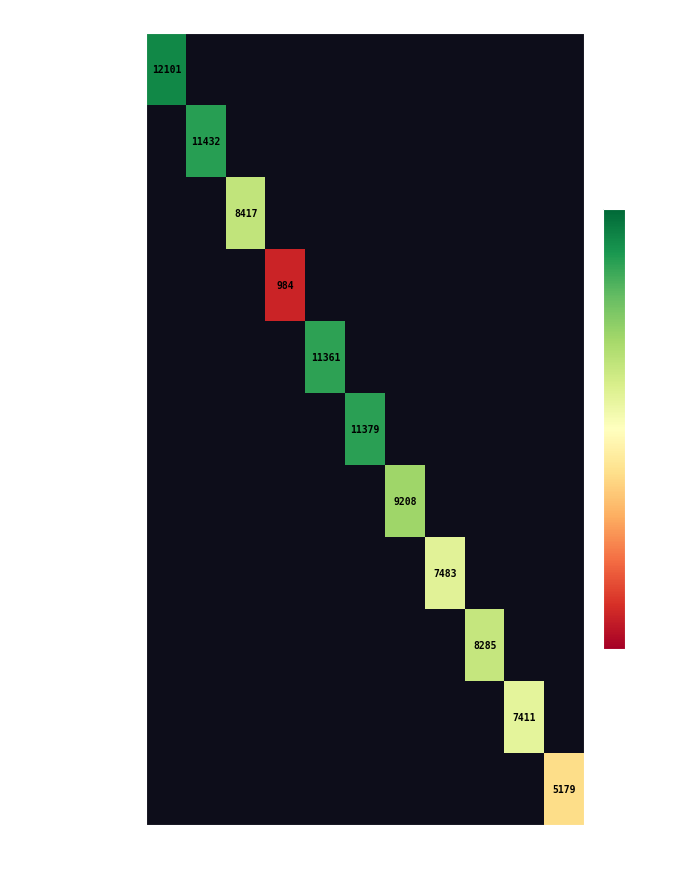

Which series has the widest spread of values?

Bartók Ákos